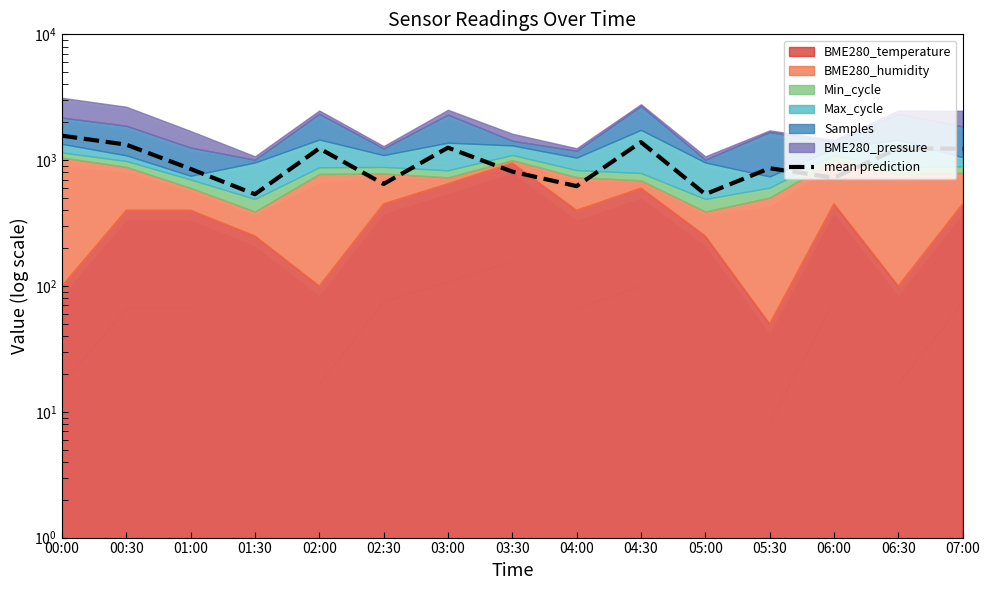

Where is the first local maximum?

02:00